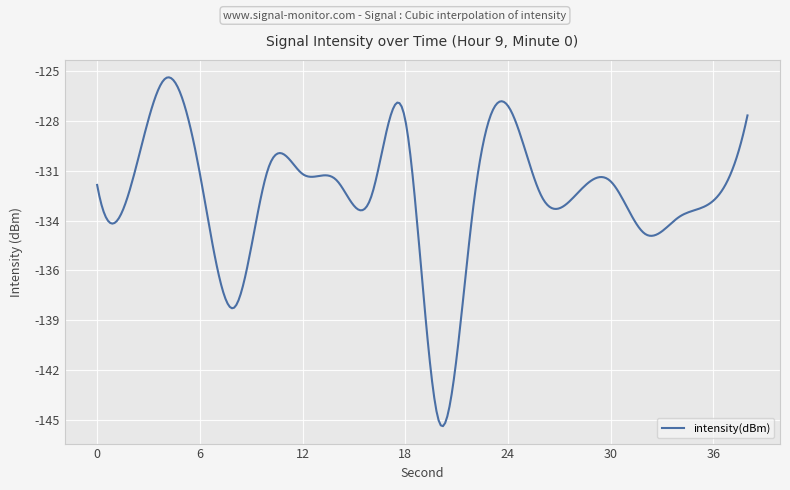

Where is the data nearest to the value -135?

32